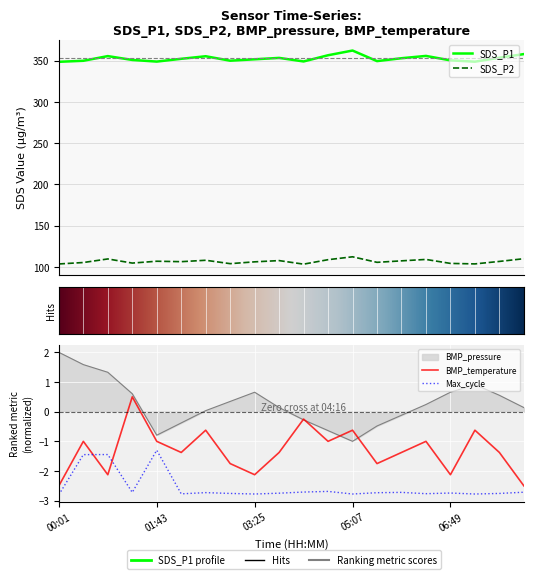

How many positive values does the BMP_pressure series have?

13